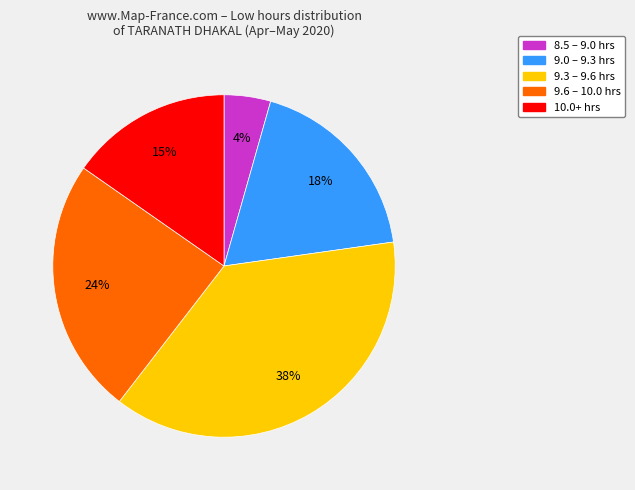

Does any single category account for the majority?

No